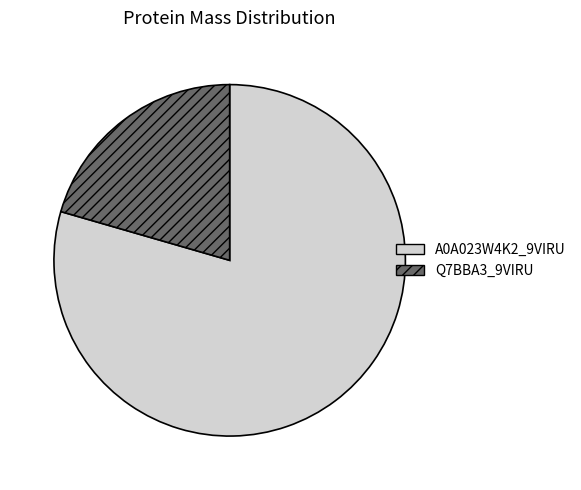

Which slice represents more than half of the pie?

A0A023W4K2_9VIRU